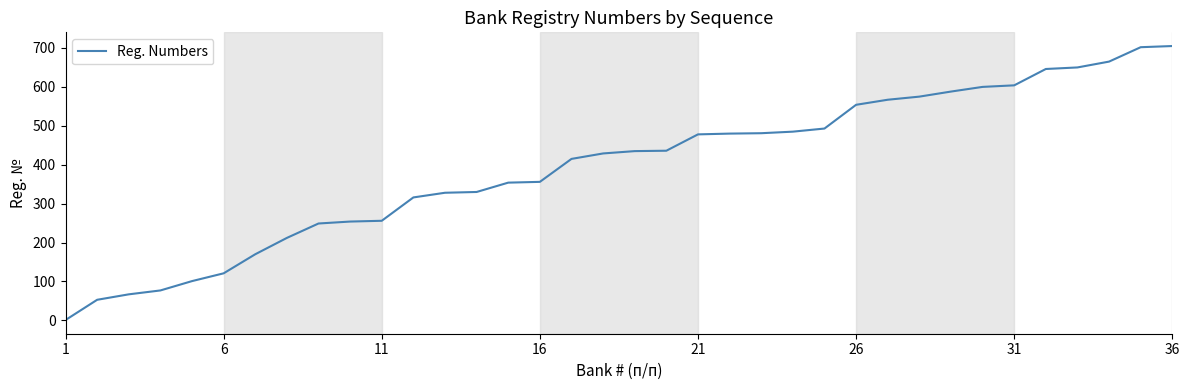

Does the chart display data point markers on the line(s)?

No